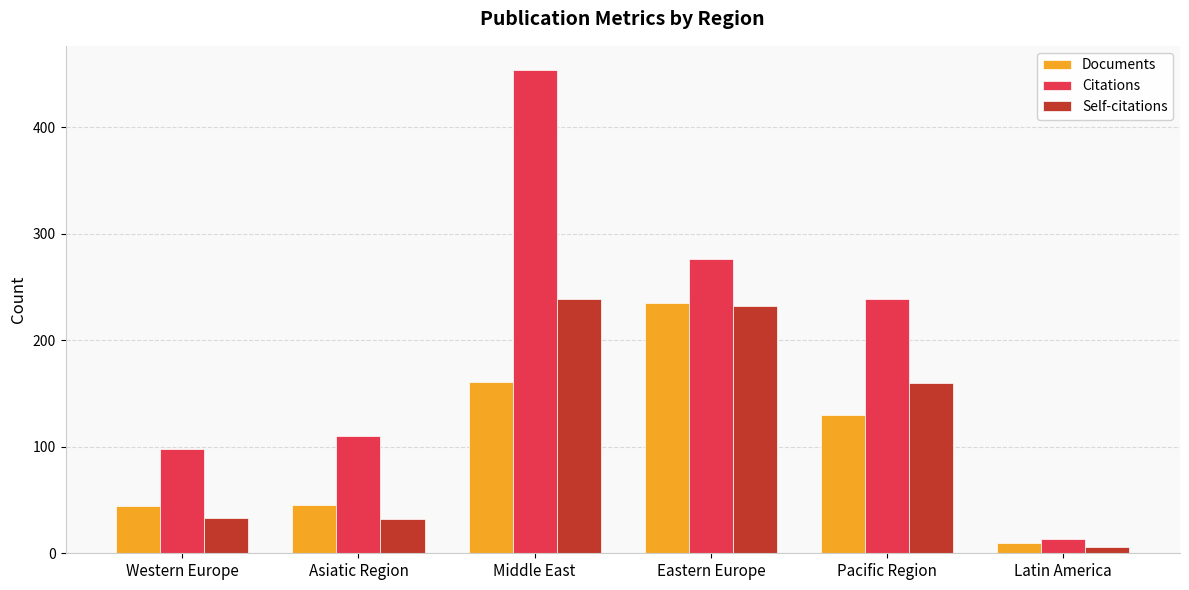

What is the average value of the Citations series?

198